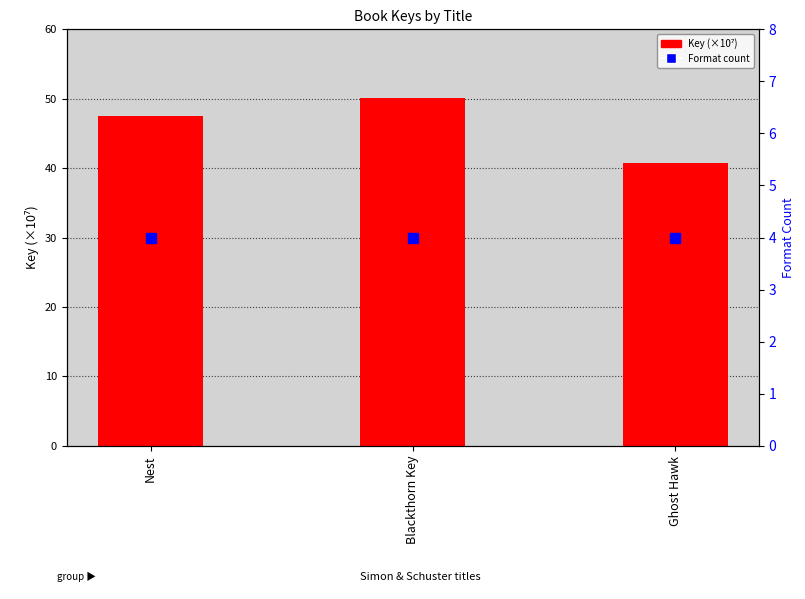

Which series has the largest Y range (max minus min)?

Key (×10⁷)